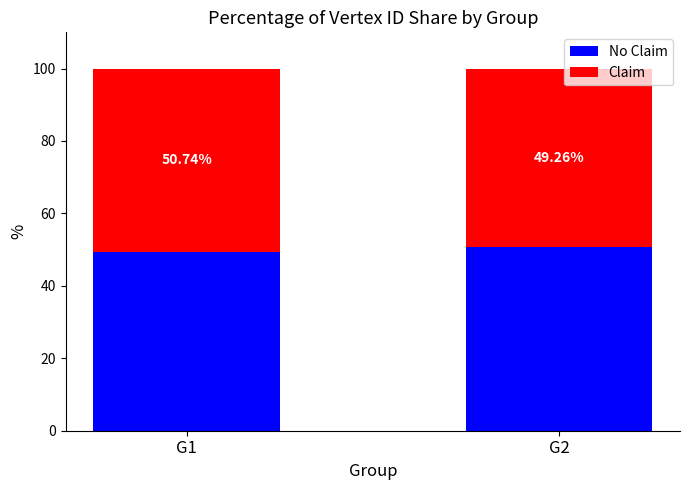

Does the chart contain any negative values?

No